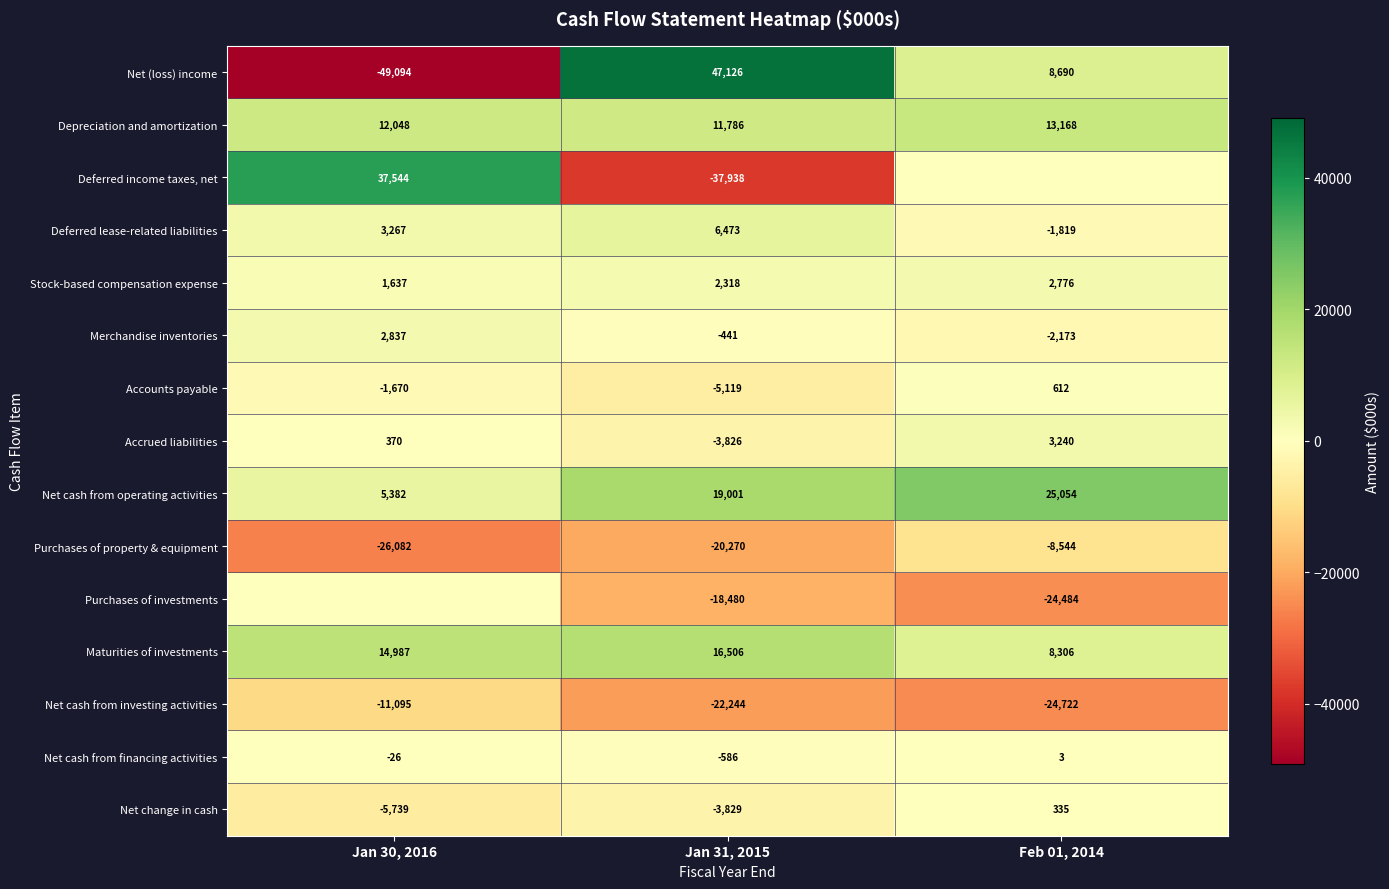

Where is Maturities of investments nearest to the value 12406?

Jan 30, 2016